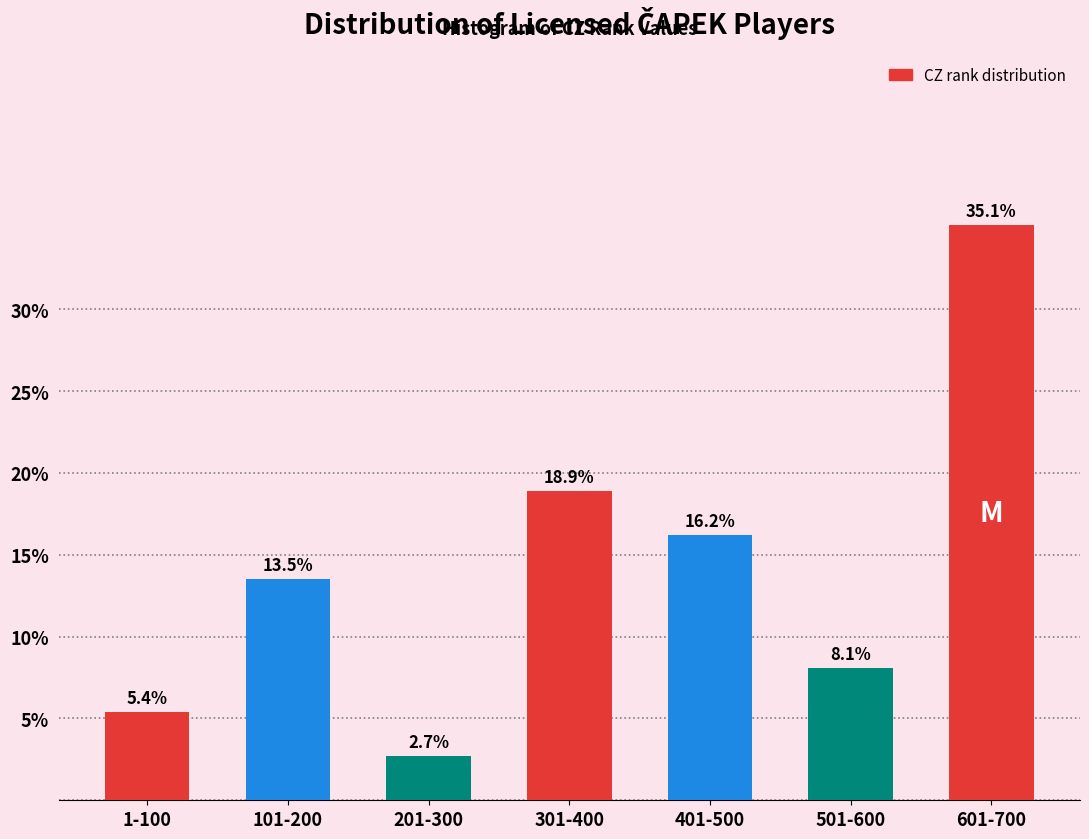

Reading left to right, transcribe all the data shown in this chart.

1-100=5.4	101-200=13.5	201-300=2.7	301-400=18.9	401-500=16.2	501-600=8.1	601-700=35.1